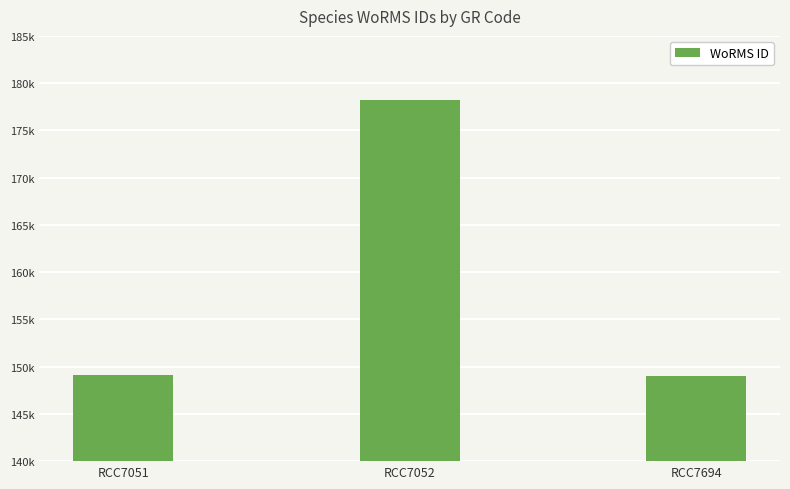

List the labels in order of value, largest first.

RCC7052, RCC7051, RCC7694